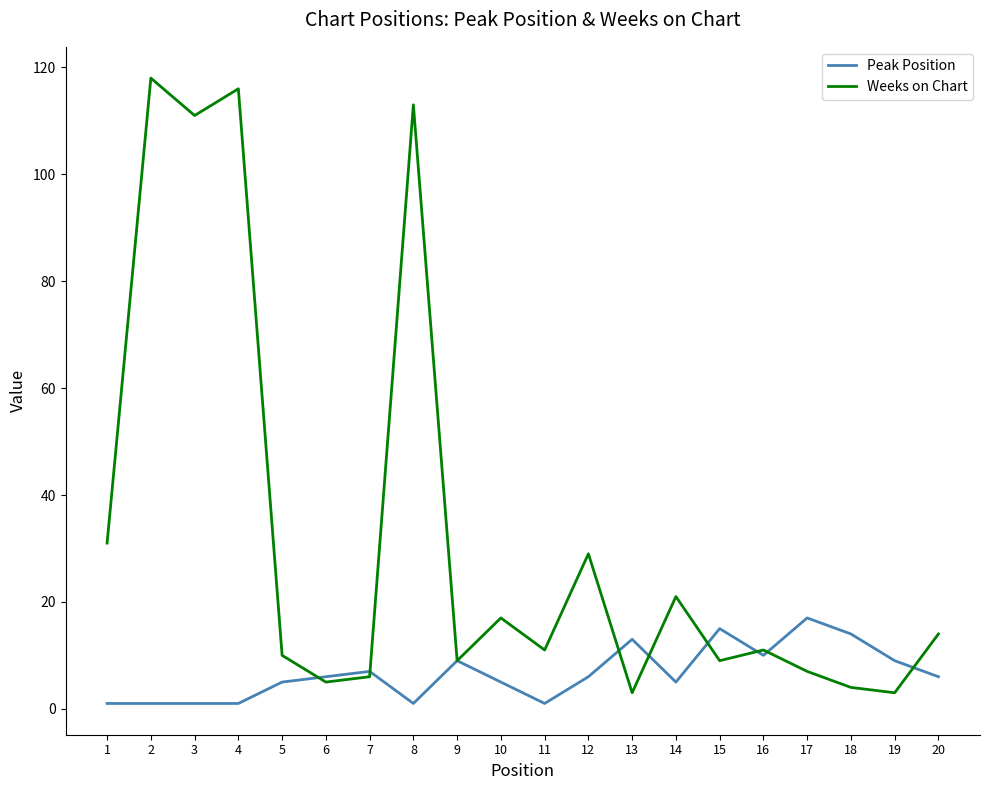

True or false: Peak Position and Weeks on Chart cross at least once.

True